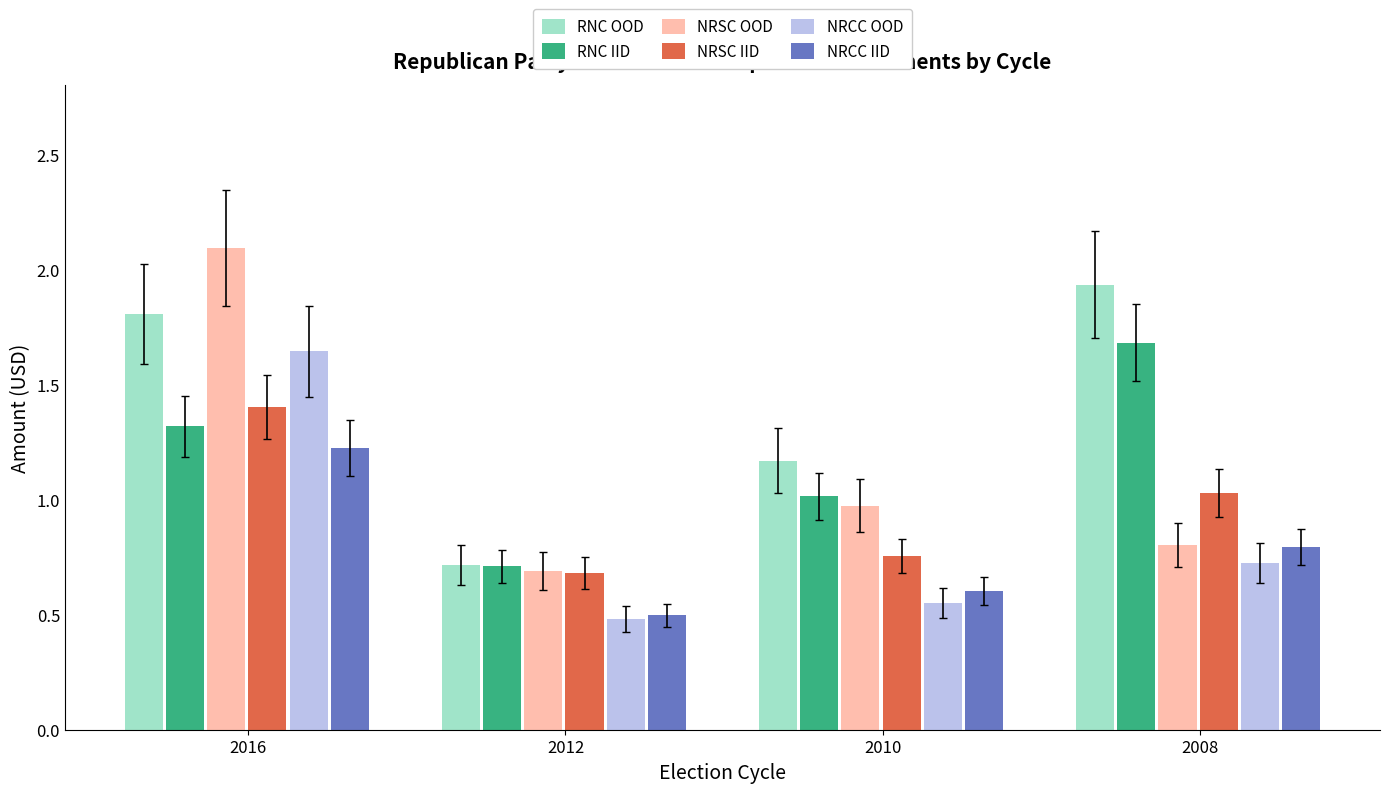

Which series changed the most between 2016 and 2008?

NRSC OOD